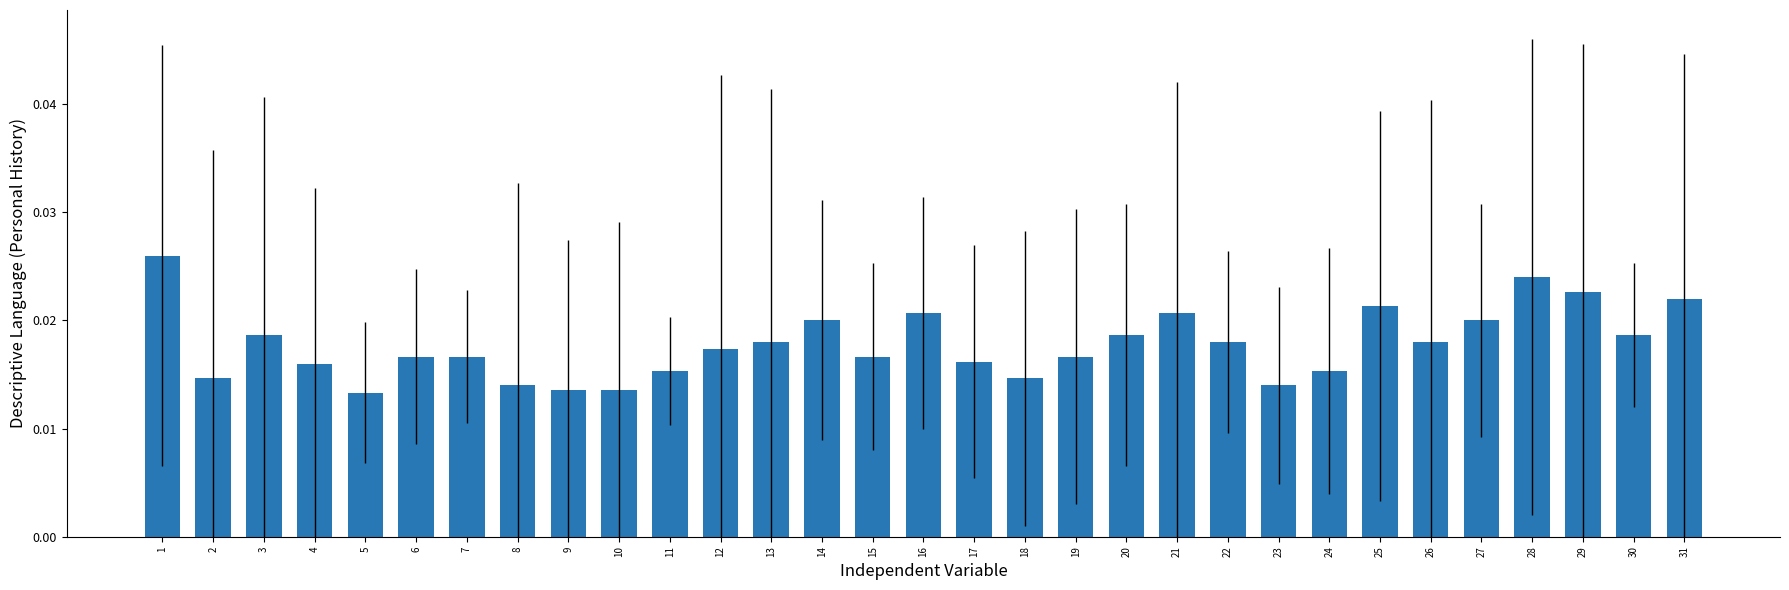

What is the sum of all values?

0.6